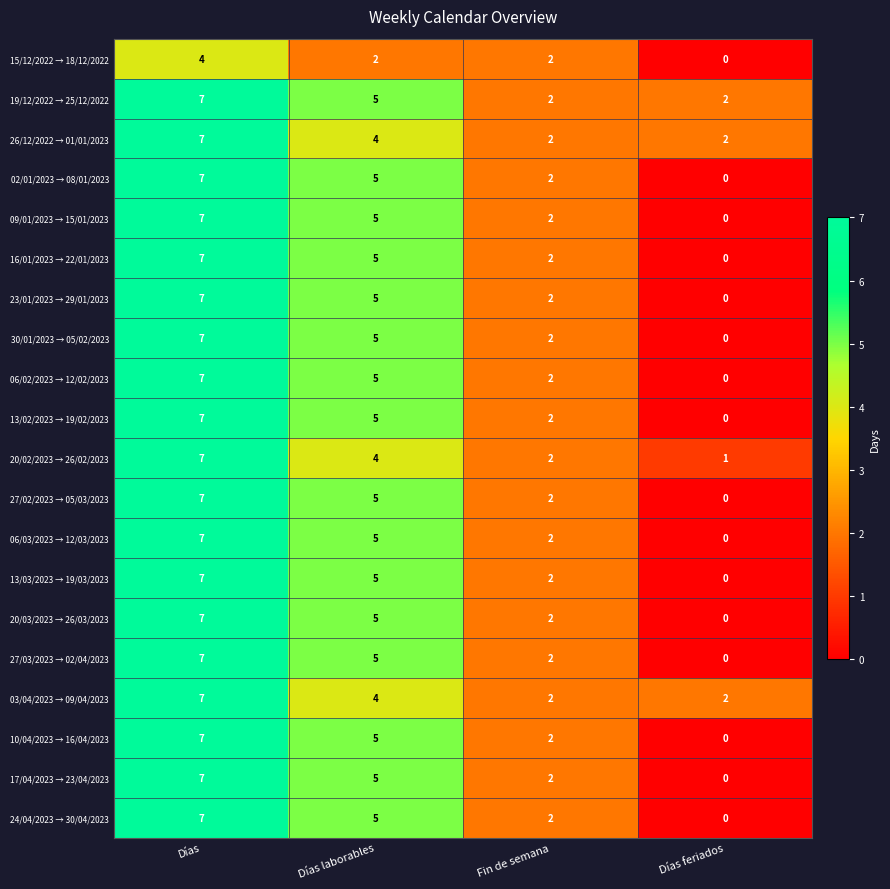

What is the difference between the maximum and minimum values in the 30/01/2023 → 05/02/2023 series?

7